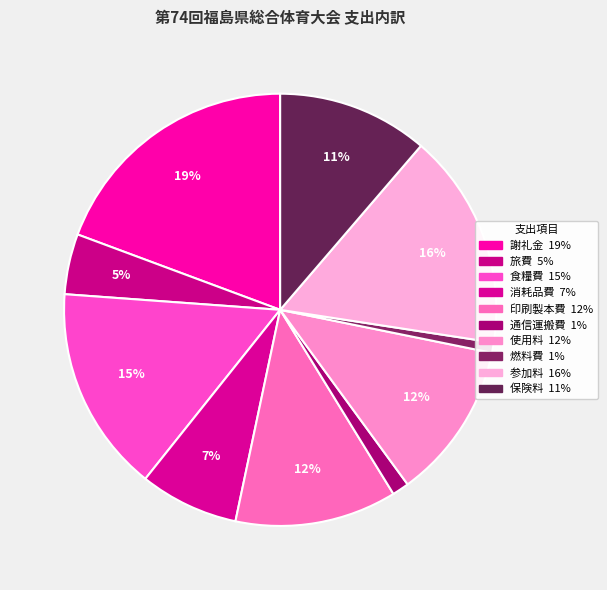

Count the number of slices in the pie.

10